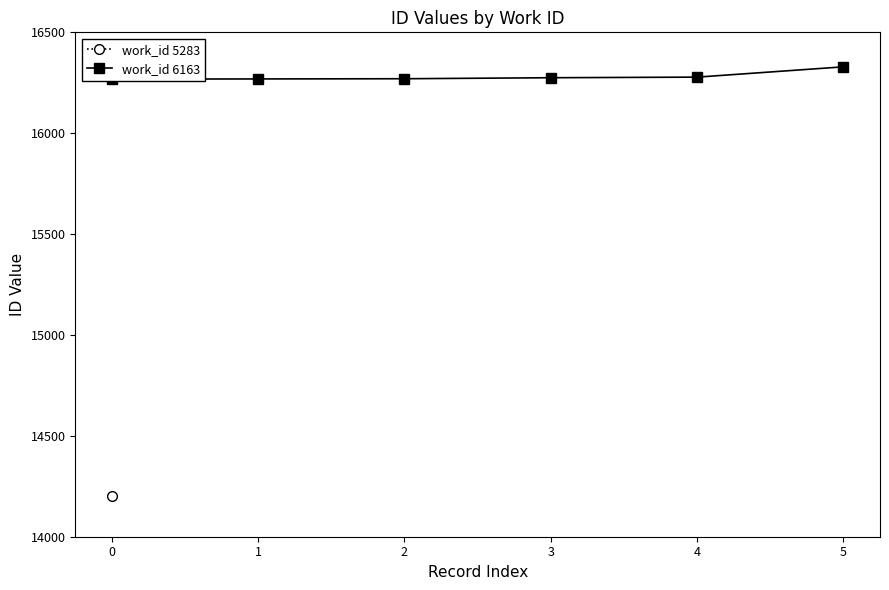

Is it true that the value at 1 is 16269?

True